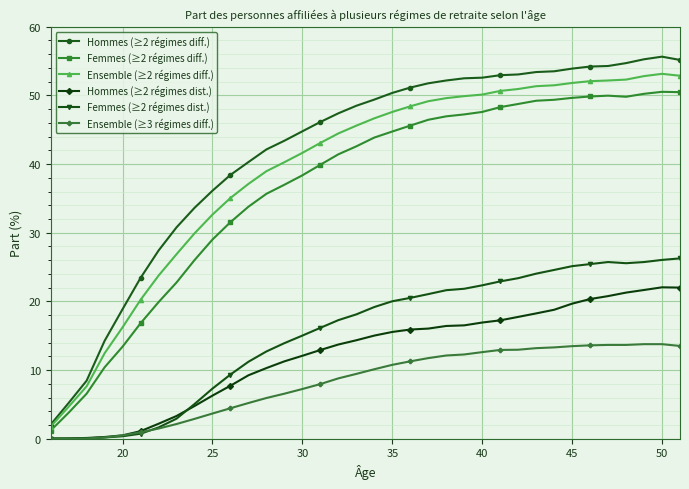

What is the difference between the second highest and second lowest values in the Ensemble (≥2 régimes diff.) series?

48.2